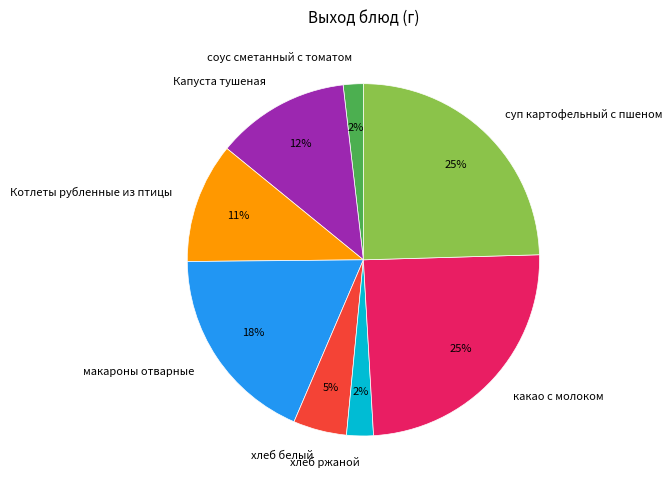

Do макароны отварные and Капуста тушеная together represent more than half of the pie?

No